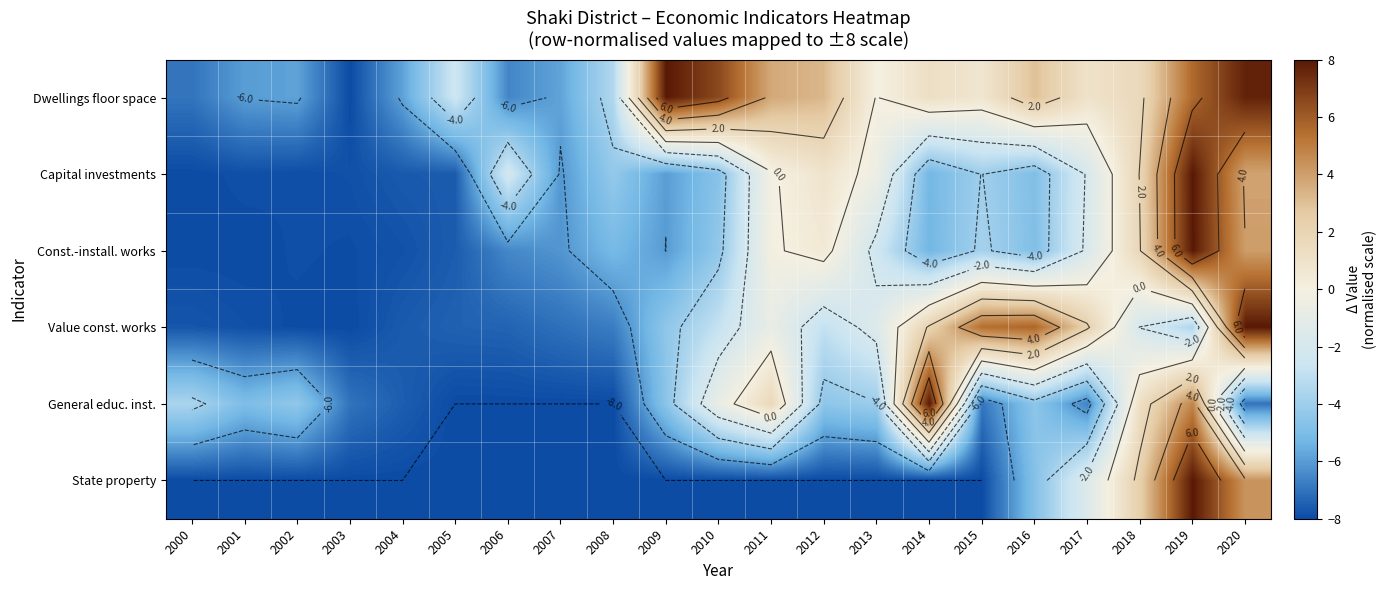

What is the difference between the highest and lowest values at 2015?

13.4